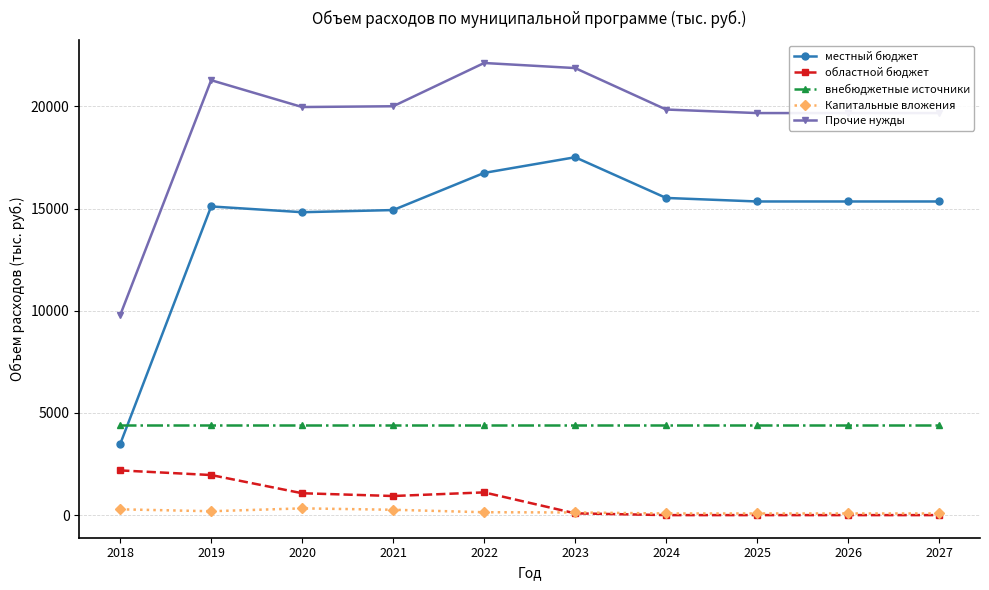

Which series has the widest spread of values?

местный бюджет